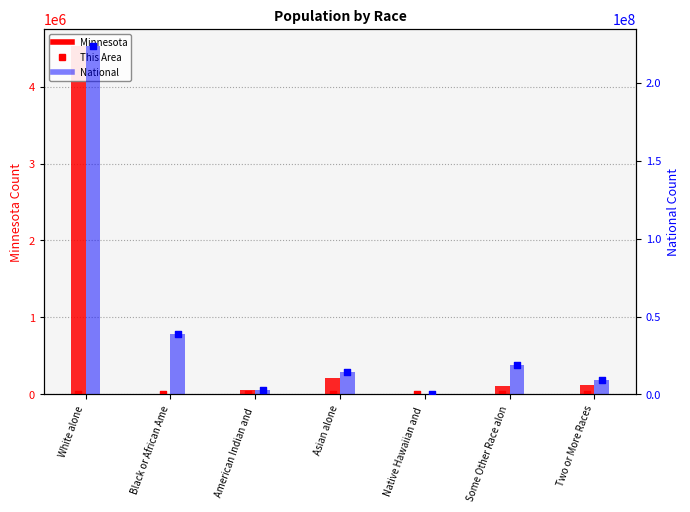

At which category is the sum across all series the highest?

White alone